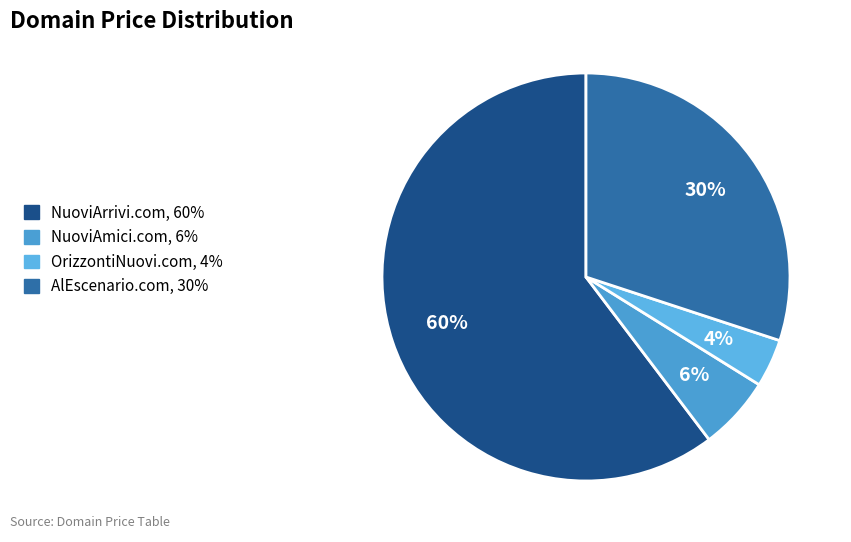

What is the smallest slice in the pie chart?

OrizzontiNuovi.com